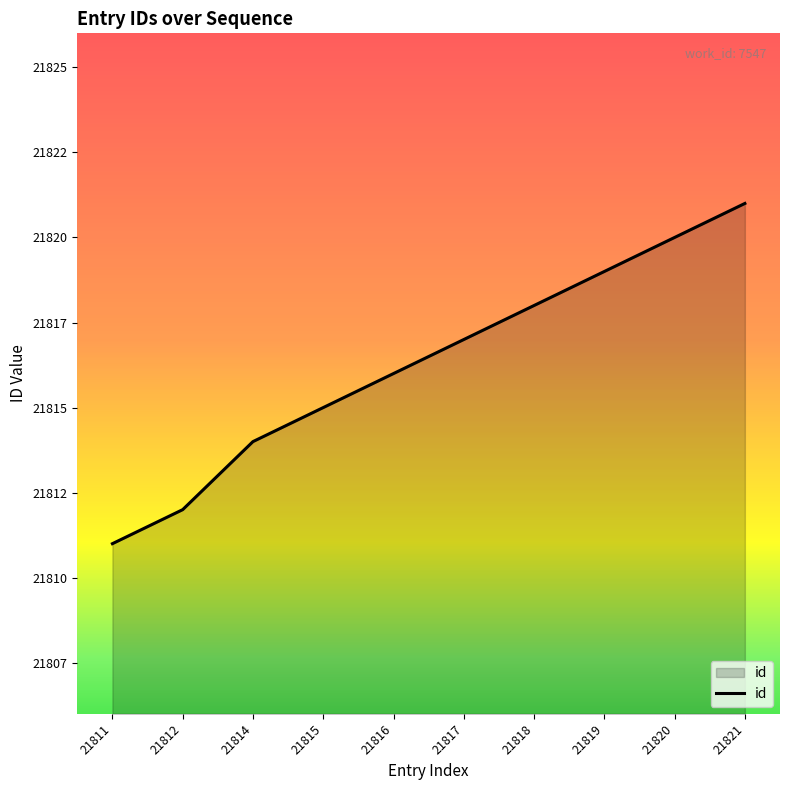

What is the approximate value at 21816, to the nearest 10?

21820